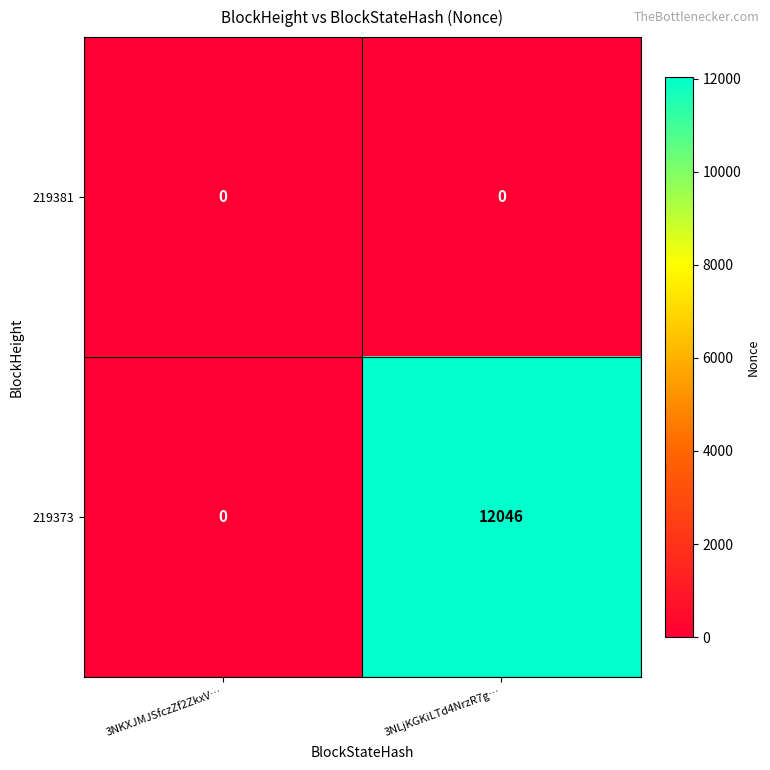

What is the average value of the 219373 series?

6023